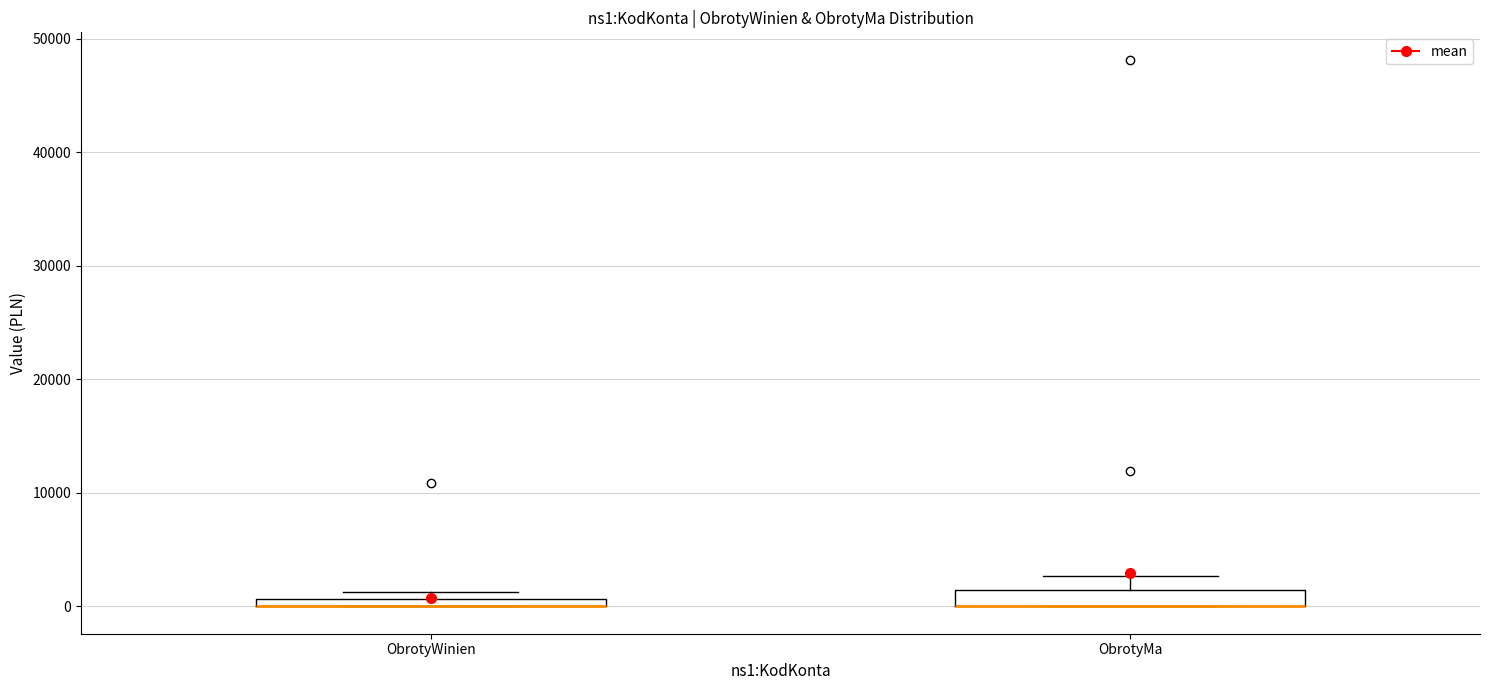

Where is the upper edge of the box for ObrotyMa on the y-axis? The values are not printed on the chart, so give them approximately, as read against the axis.

1000